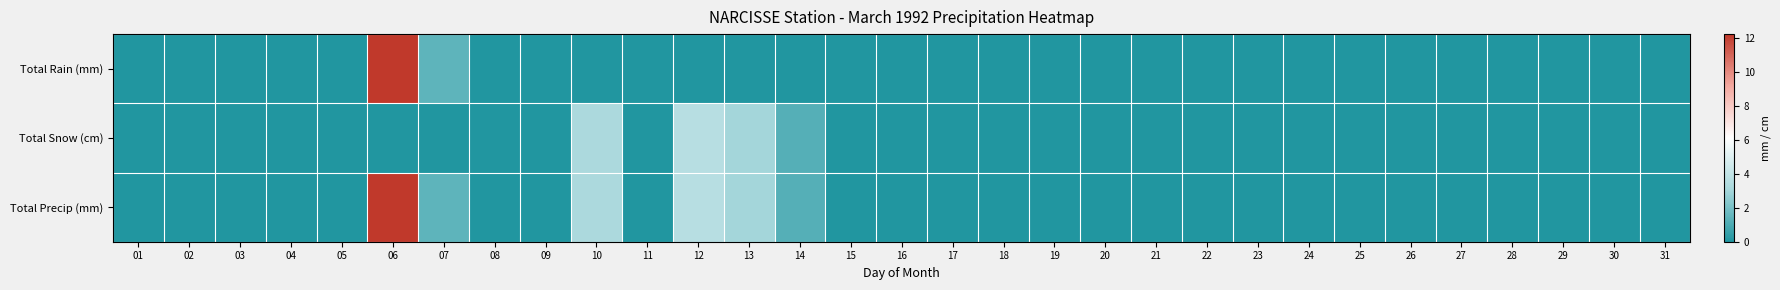

Rank the series by their average value, from lowest to highest.

Total Snow (cm), Total Rain (mm), Total Precip (mm)